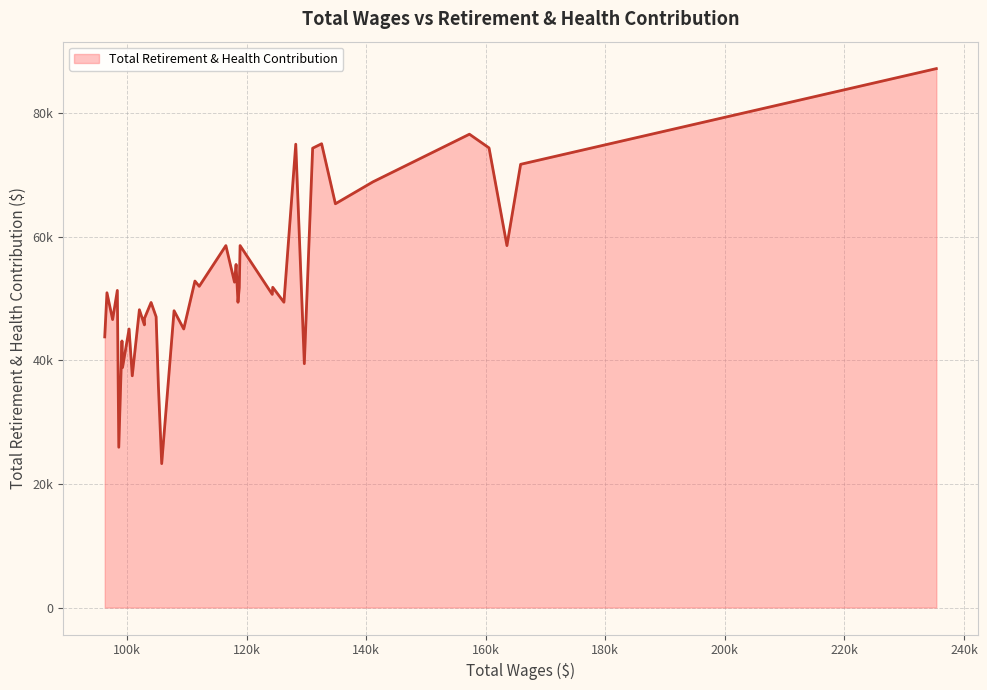

Is this an area chart (filled region under the line)?

Yes